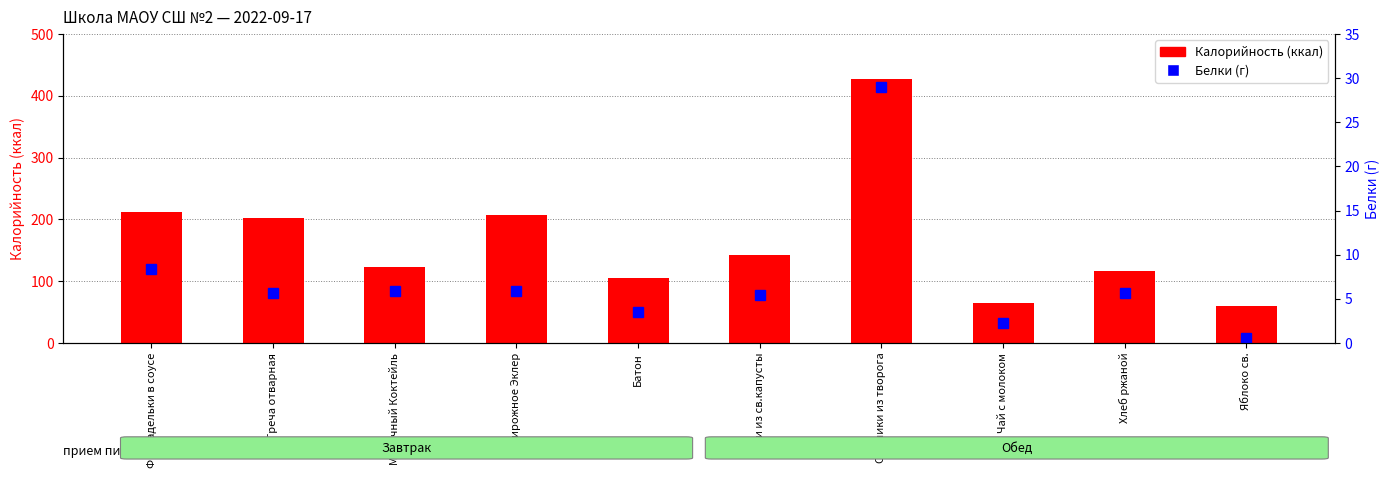

What is the label of the 8th bar from the left?

Чай с молоком